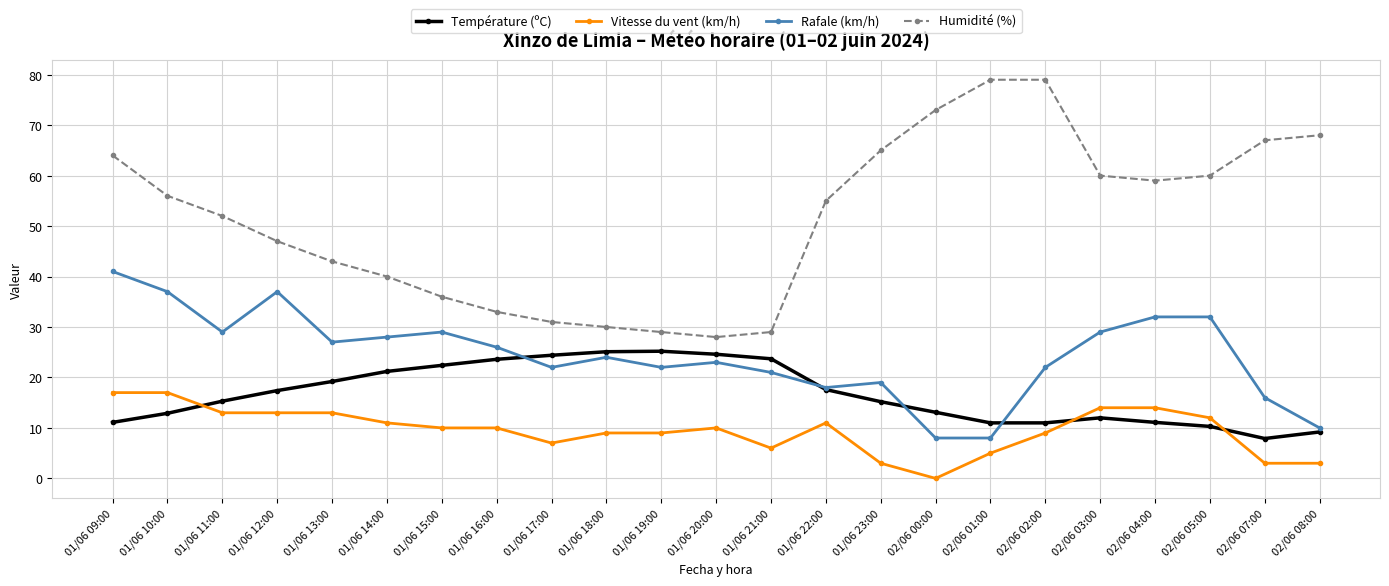

Rank the series at 01/06 13:00 from highest to lowest value.

Humidité (%), Rafale (km/h), Température (ºC), Vitesse du vent (km/h)